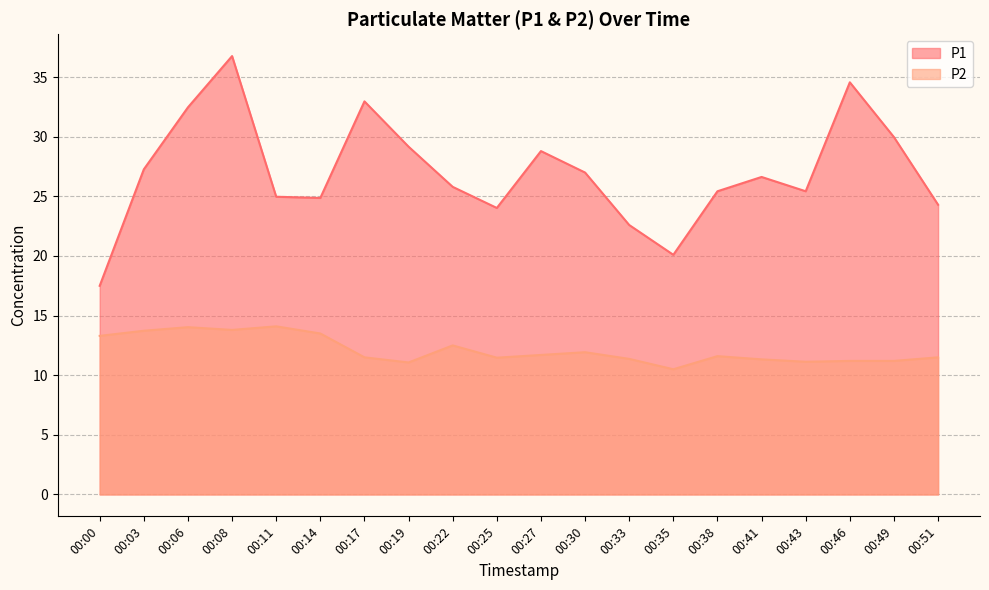

True or false: P1 and P2 intersect in this chart.

False